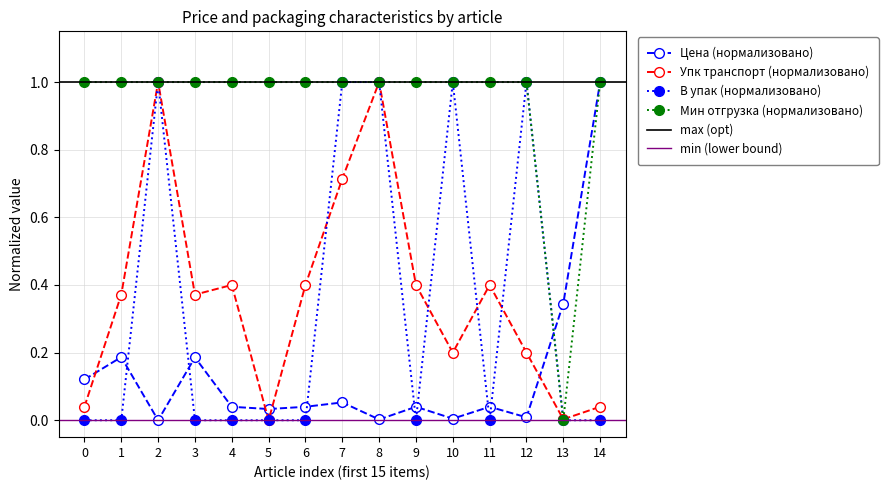

What is the maximum value for Мин отгрузка?

1.0